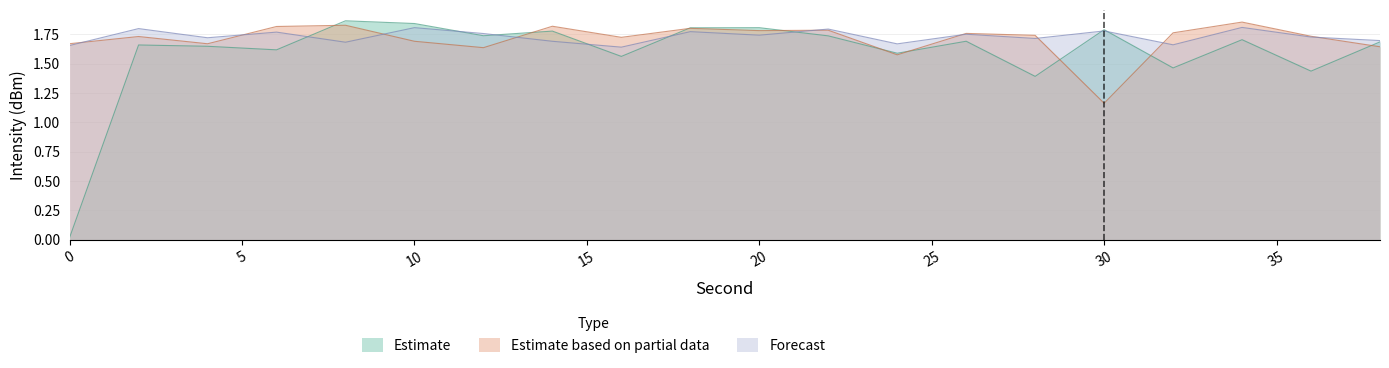

What is the value of the Estimate point at the 11th from the left?

1.8